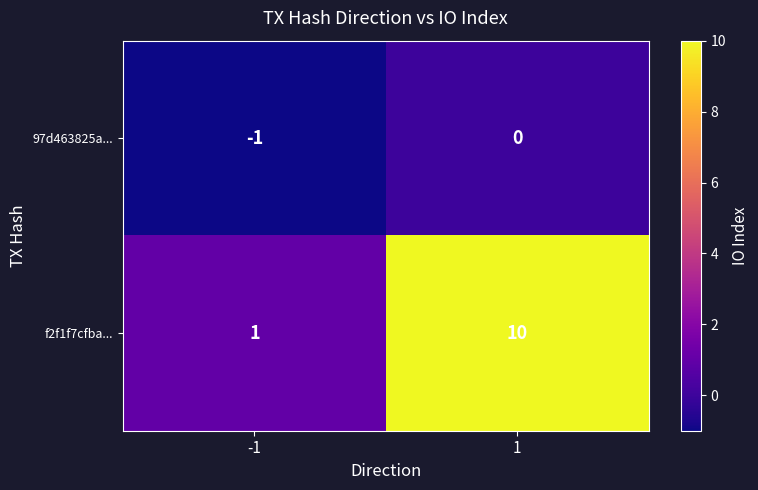

List the series in order of their overall mean, lowest first.

97d463825a..., f2f1f7cfba...